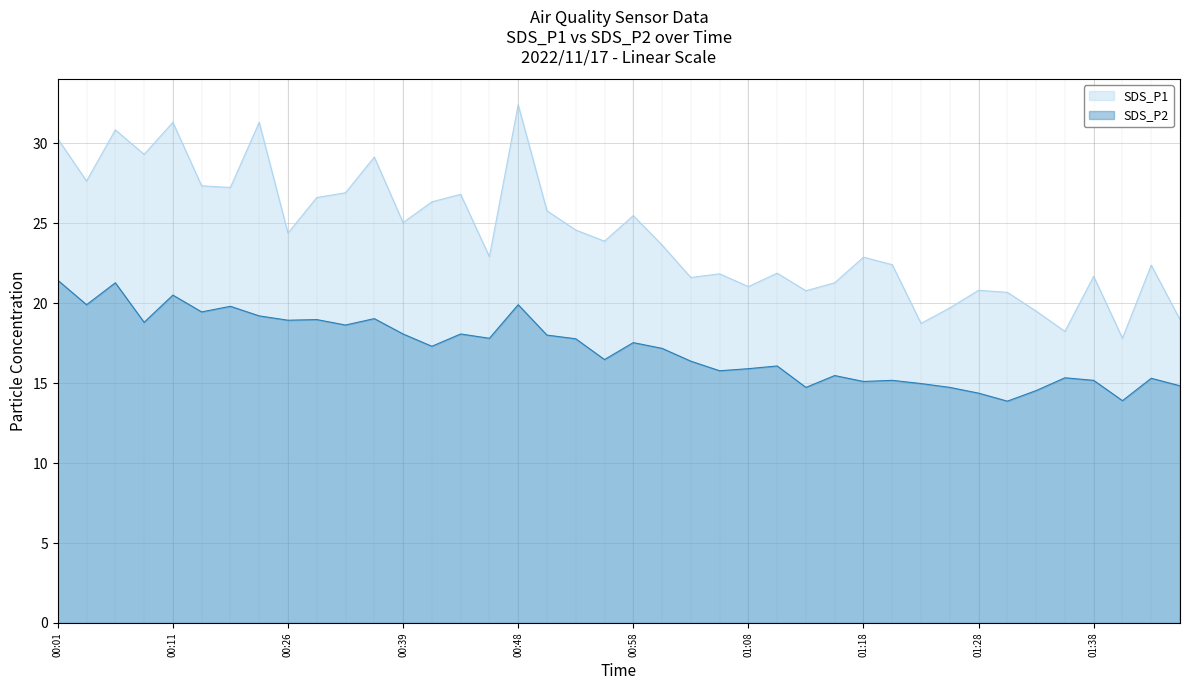

True or false: SDS_P2 and SDS_P1 intersect in this chart.

False